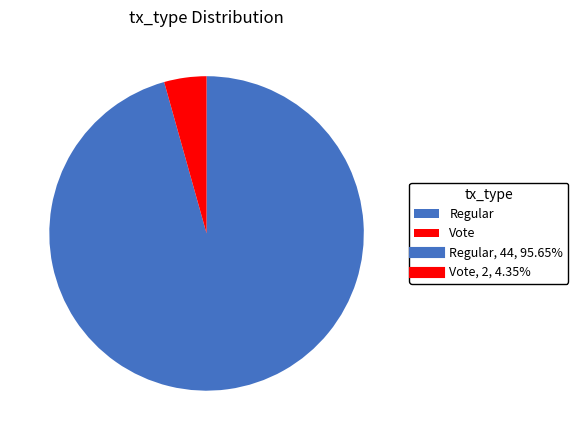

Is the sum of Vote and Regular greater than half?

Yes